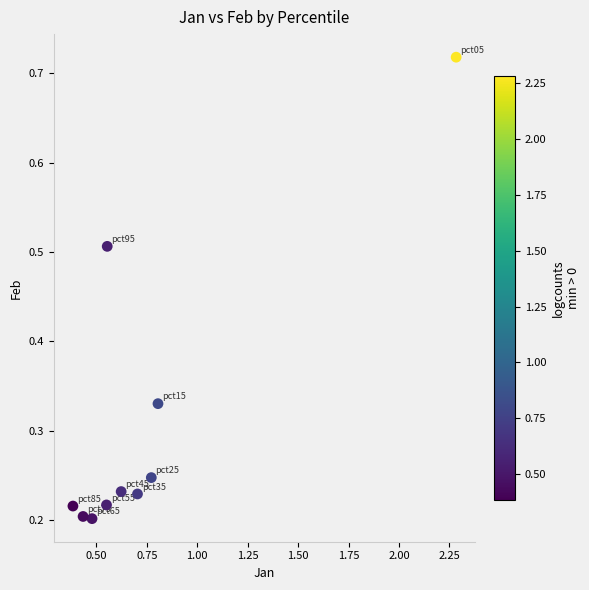

What is the range of X values (max minus min)?

1.9